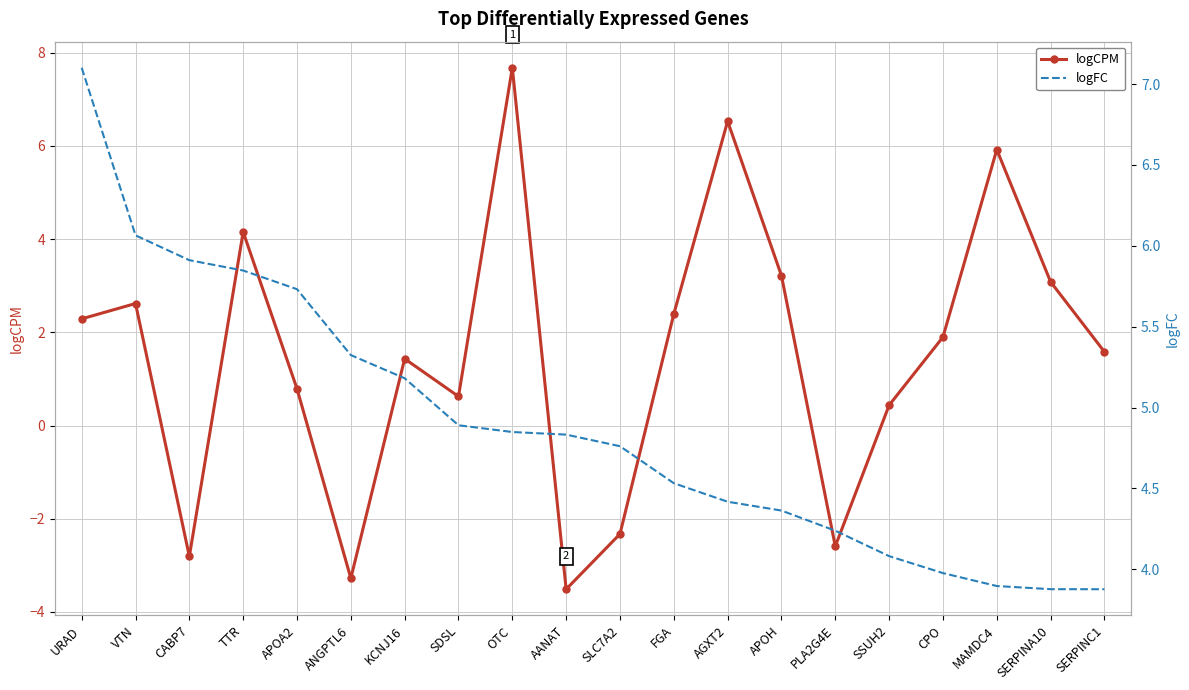

What are all the series names shown in the legend?

logCPM, logFC